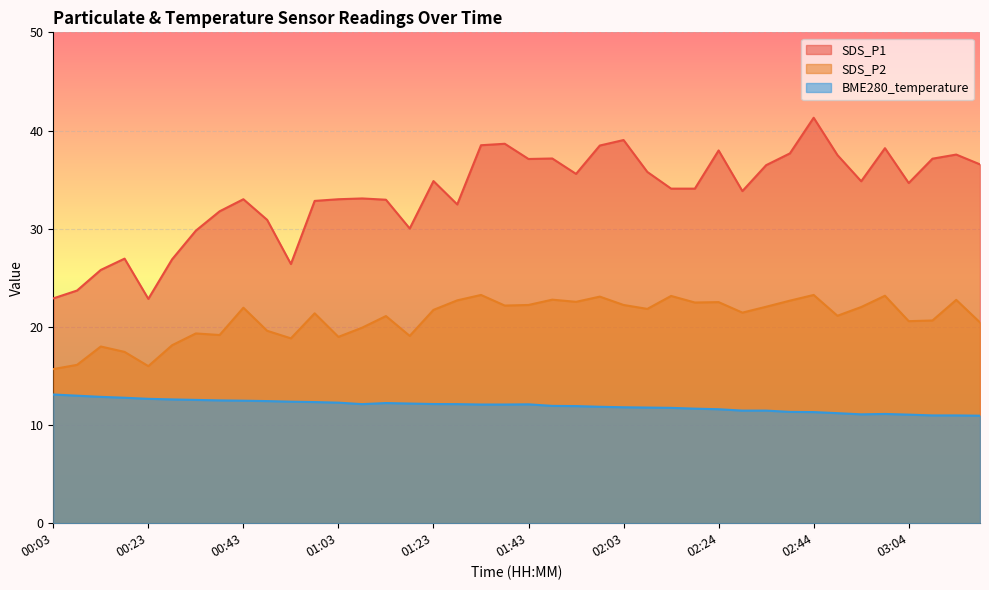

At which category does SDS_P1 reach its first local valley?

00:23